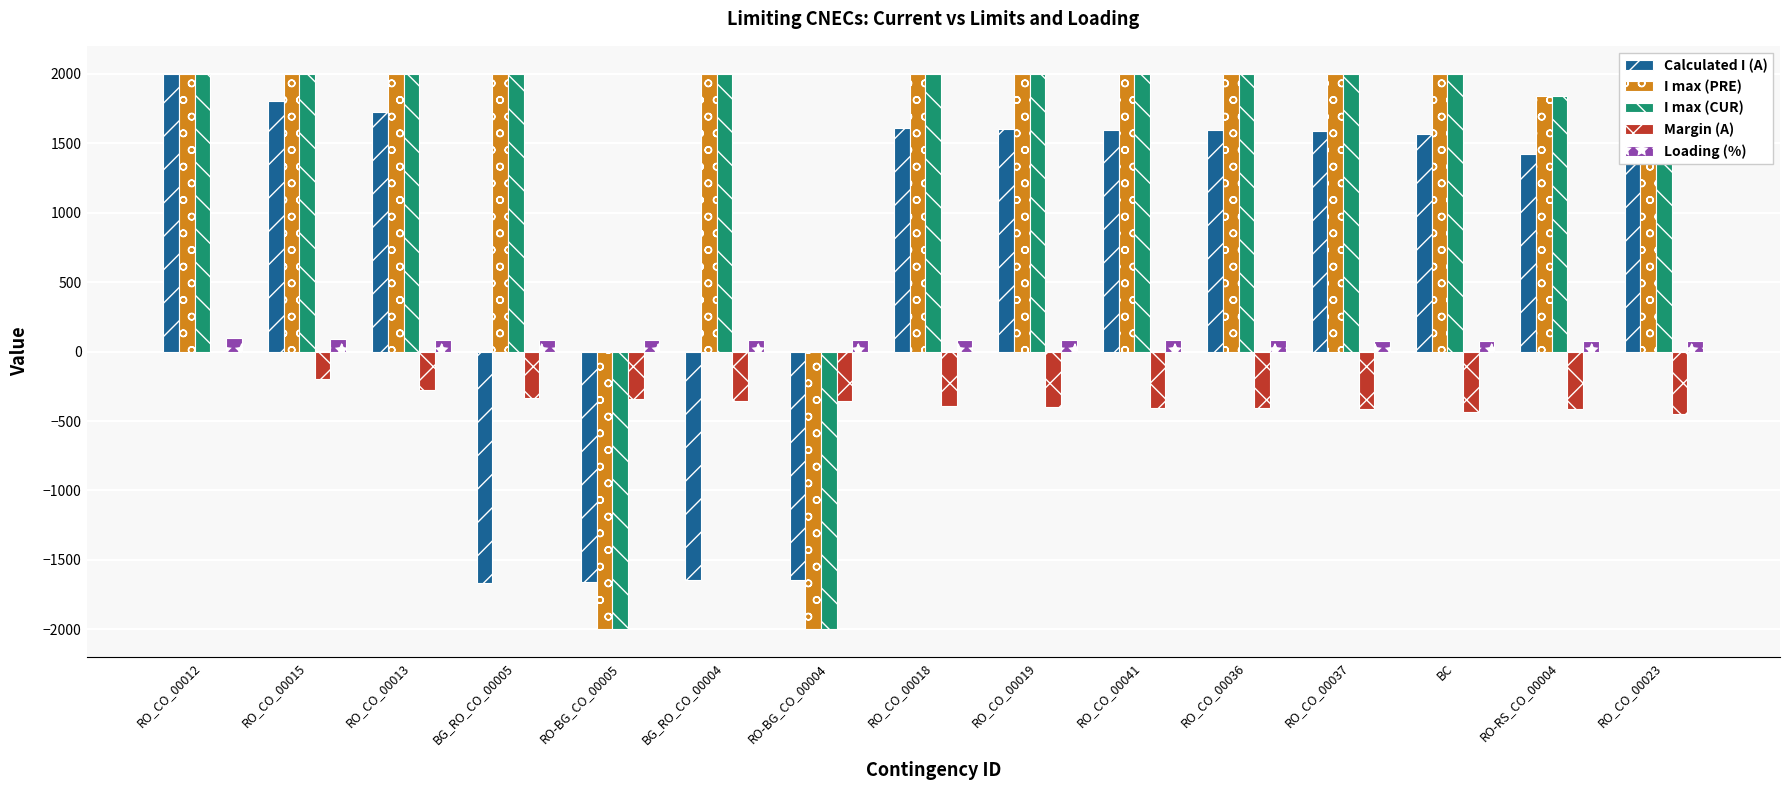

Rank the series at RO_CO_00018 from highest to lowest value.

I max (PRE), I max (CUR), Calculated I (A), Loading (%), Margin (A)